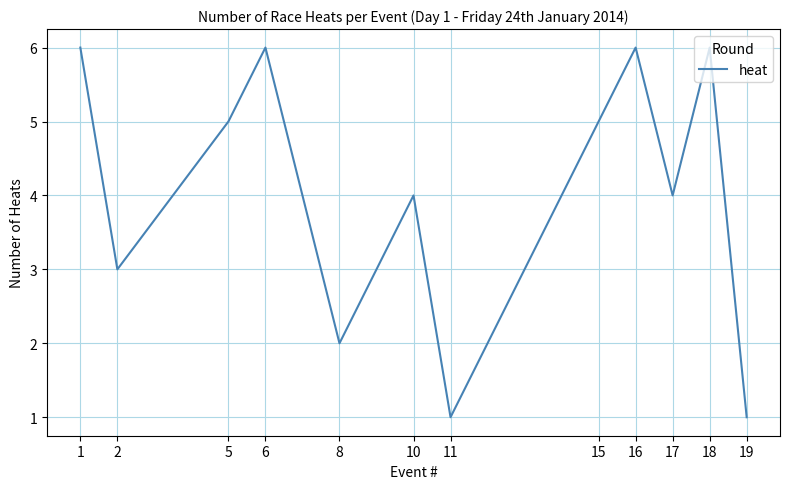

Is it true that the value at 11 is 1?

True